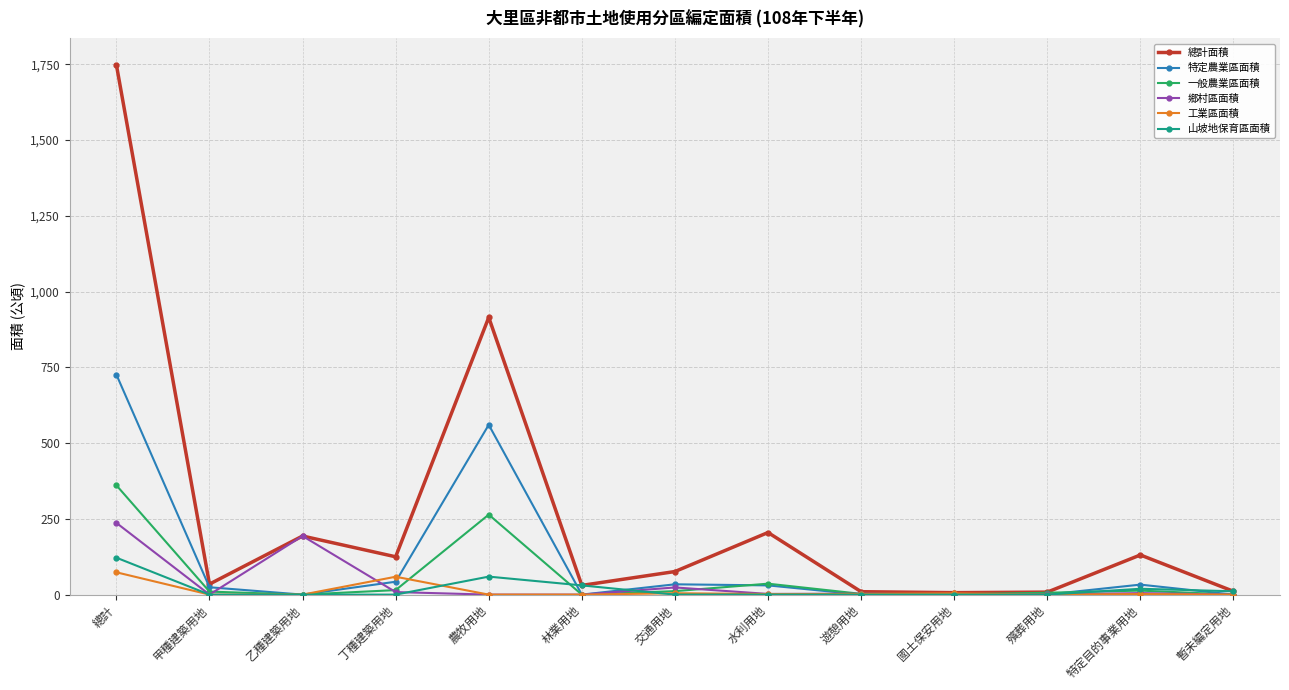

True or false: 總計面積 has more than 1 points higher than both neighbors.

True